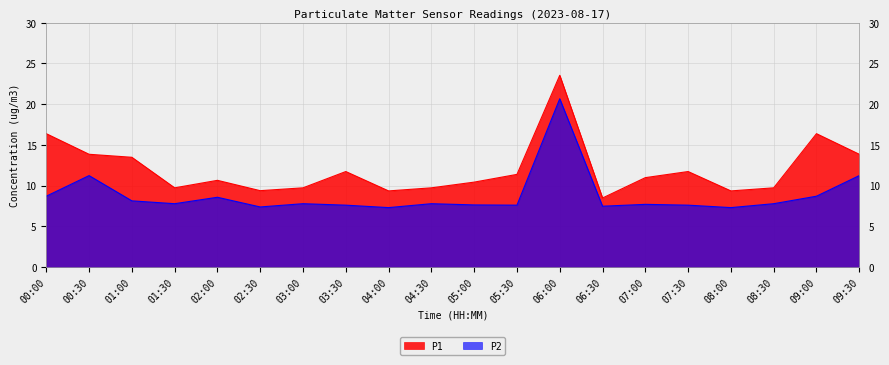

The P2 series shows 7.6 at 07:30. True or false?

True